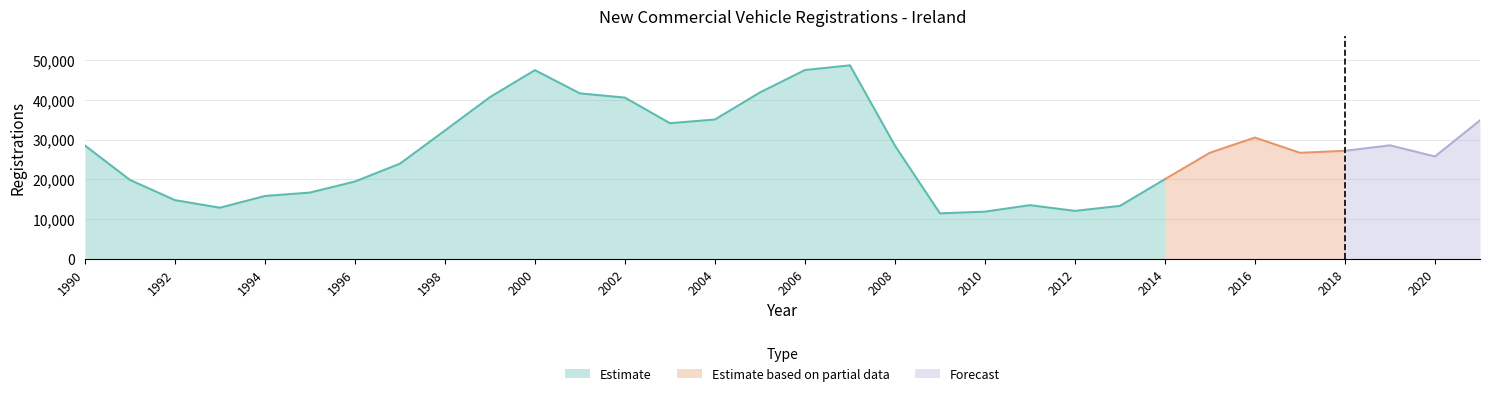

Reading right to left, what are all the values shown in this chart?

34836	25733	28542	27162	26655	30495	26685	20022	13292	12031	13476	11839	11412	28452	48687	47504	41854	35045	34117	40558	41622	47474	40671	32264	23916	19429	16642	15784	12832	14742	19839	28507